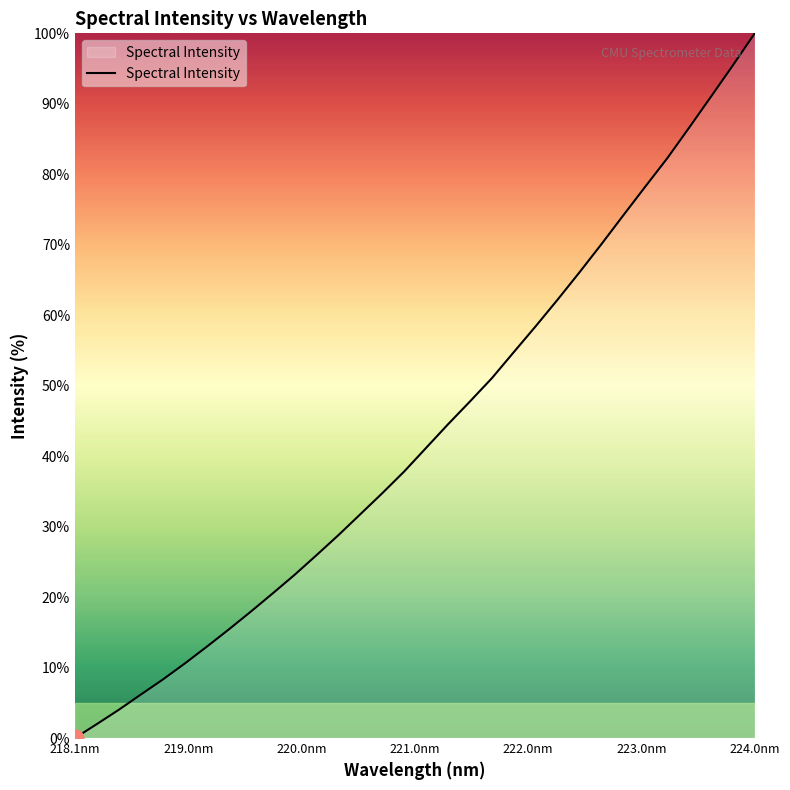

What is the difference between the maximum and minimum values?

100.0